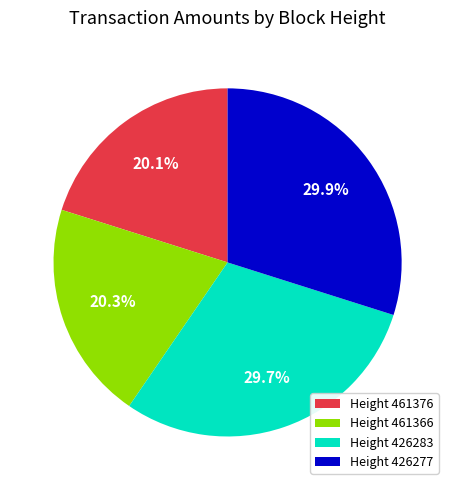

Approximately how many times larger is the value at Height 461366 compared to Height 426283?

0.7